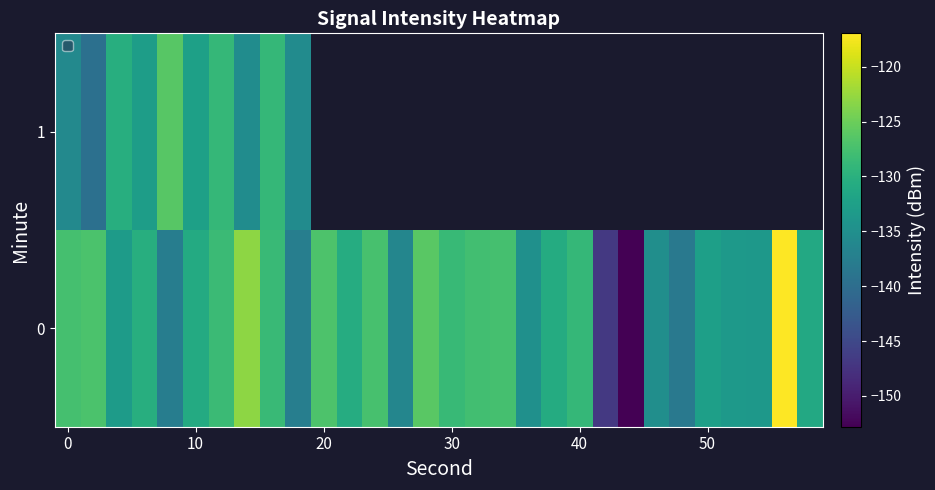

How many data points in 0 are above -130?

13